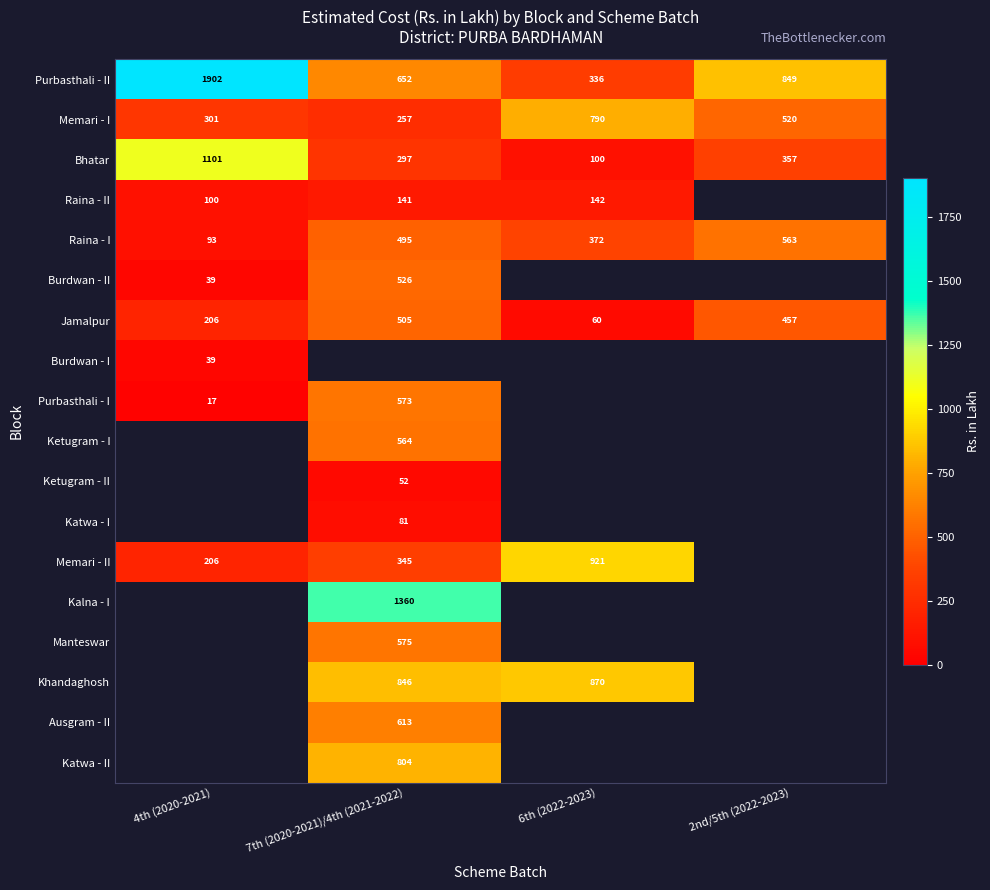

Which category has the lowest value in the Bhatar series?

6th (2022-2023)